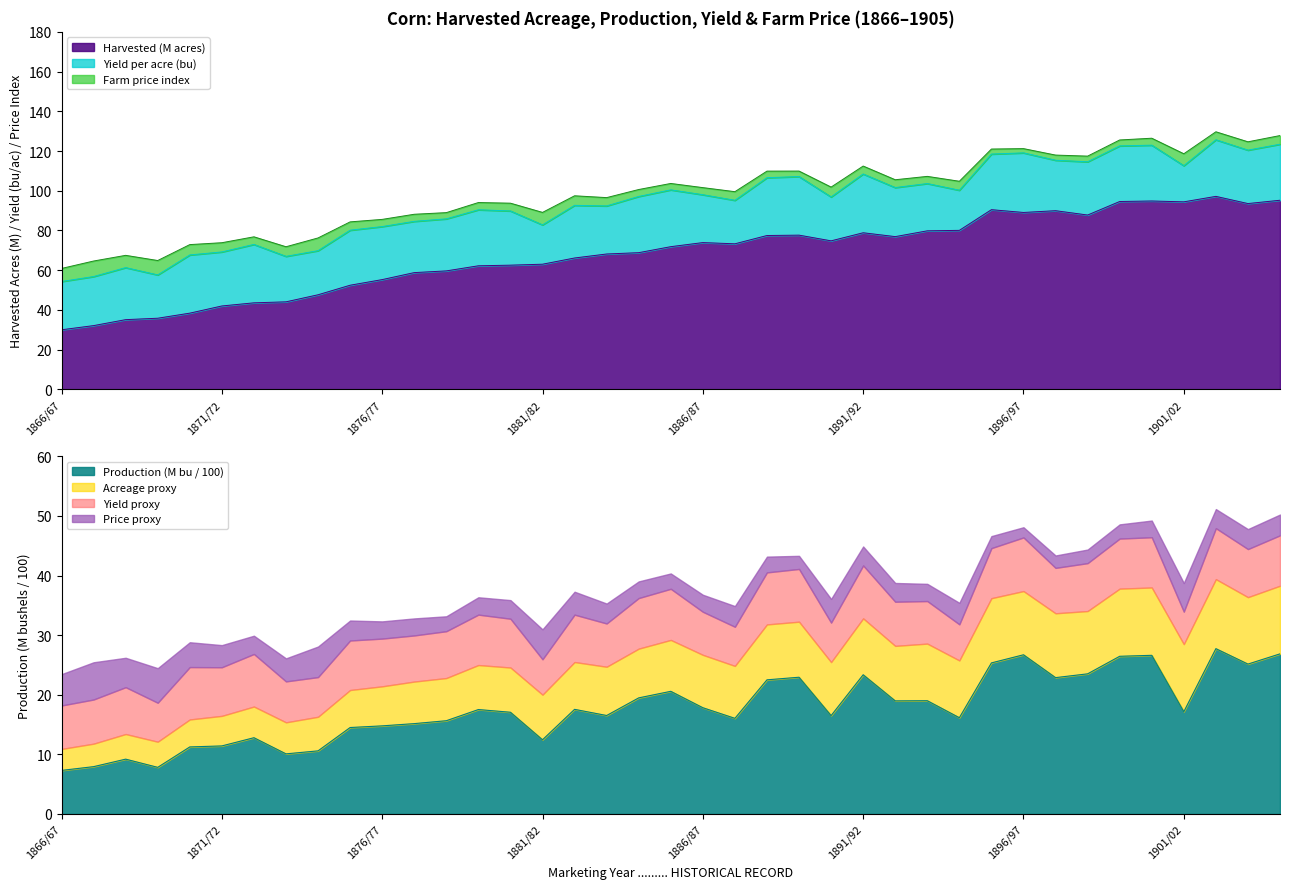

What is the label of the 16th point from the right?

1889/90